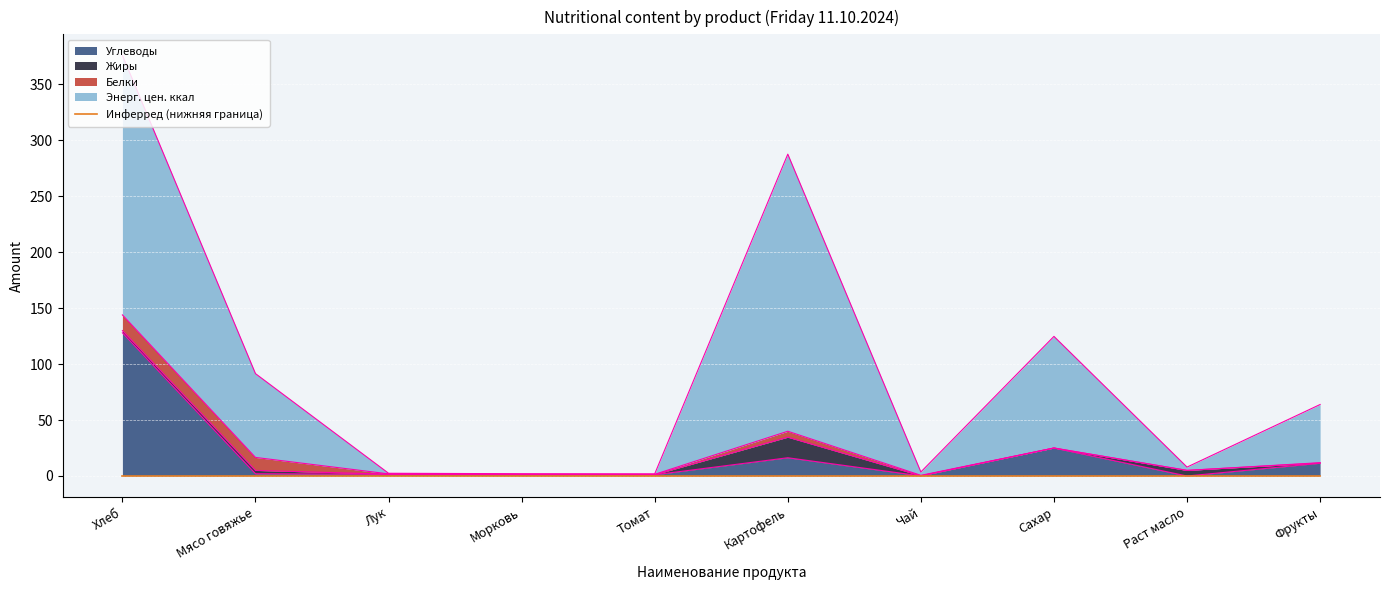

Reading right to left, transcribe all the data shown in this chart.

Углеводы: 11.4	0.0	25.0	0.1	16.3	1.1	1.3	1.6	2.0	128.0
Жиры: 0.2	5.0	0.0	0.1	18.4	0.1	0.0	0.0	3.0	2.0
Белки: 0.3	0.0	0.0	0.4	5.3	0.3	0.3	0.3	11.6	14.0
Энерг. цен. ккал: 52.0	3.0	99.8	3.0	247.7	0.4	0.4	0.5	74.9	232.0